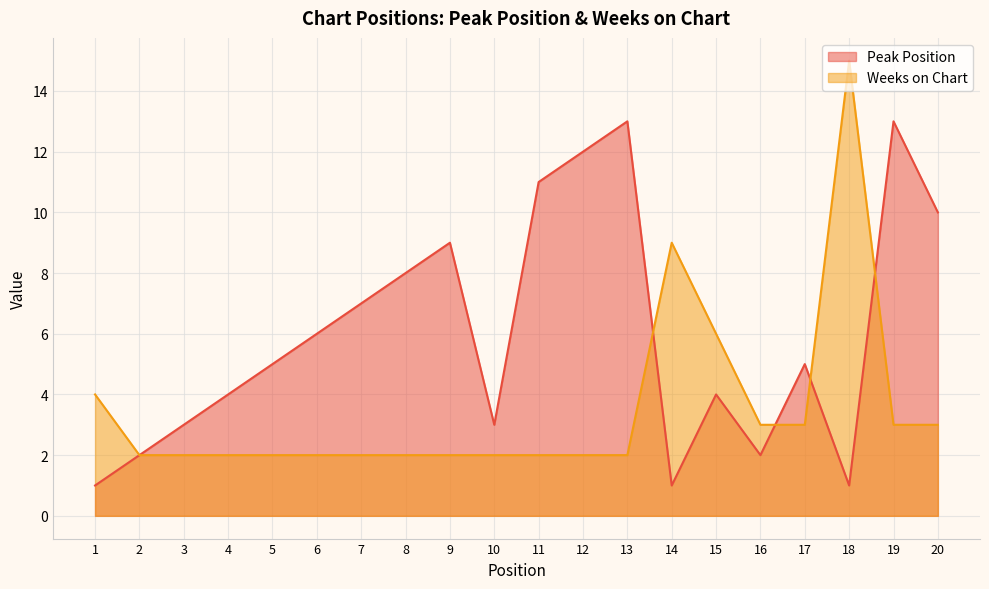

Does the chart display data point markers on the line(s)?

No